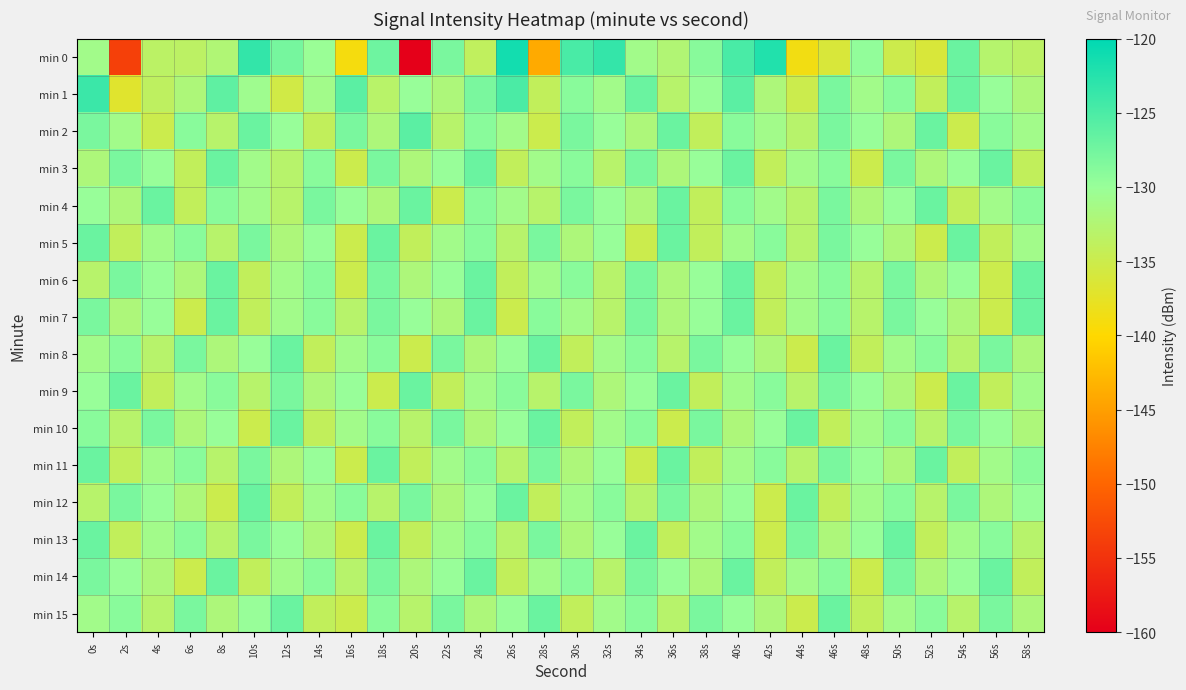

Between 2s and 6s, which is larger?

6s